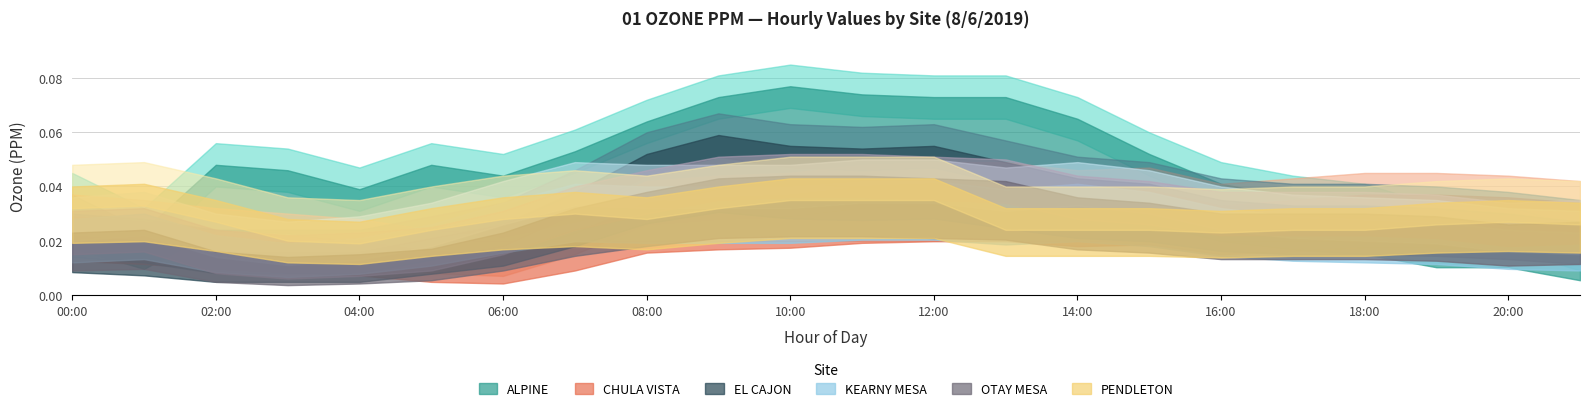

How many lines are shown in the chart?

6